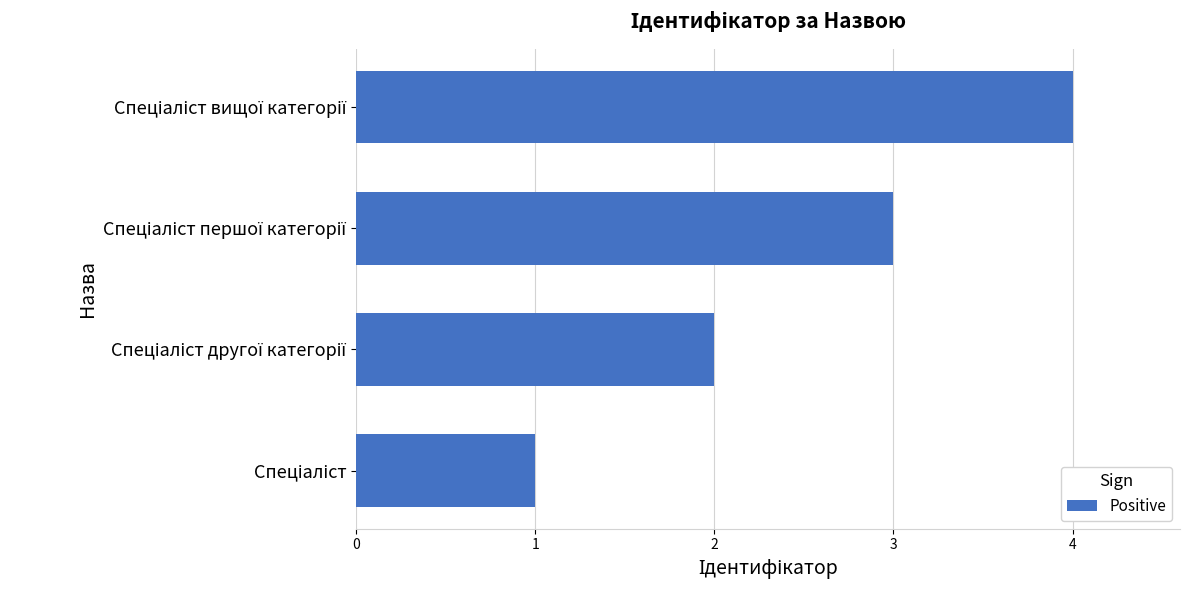

What is the difference between the maximum and minimum values?

3